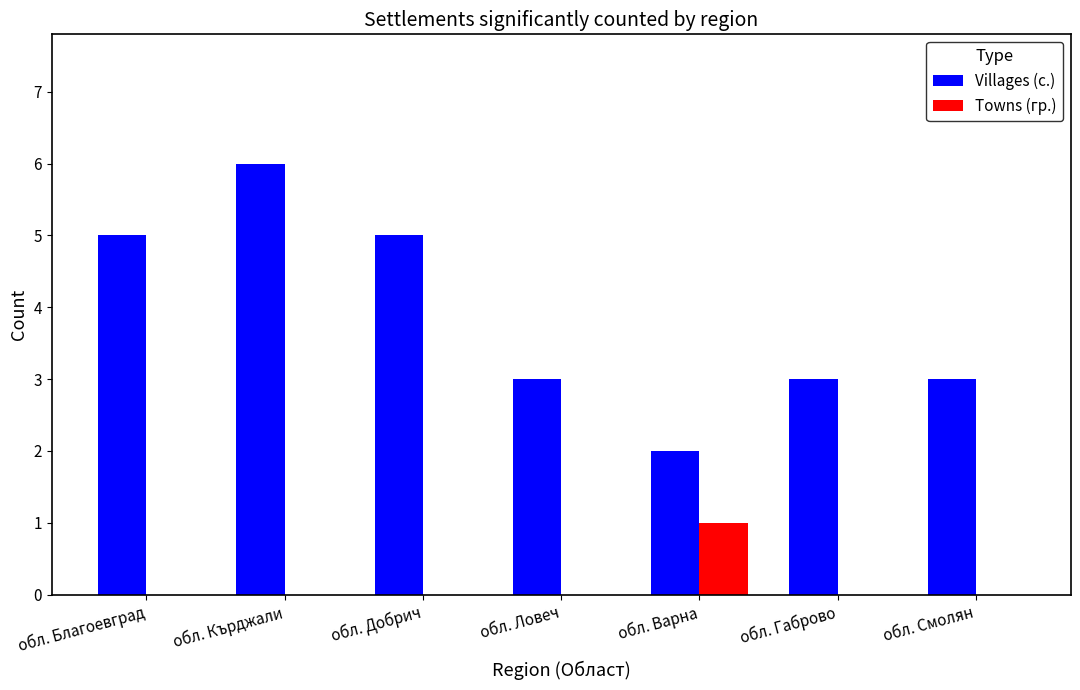

The value of Villages (с.) at обл. Габрово is 3. True or false?

True